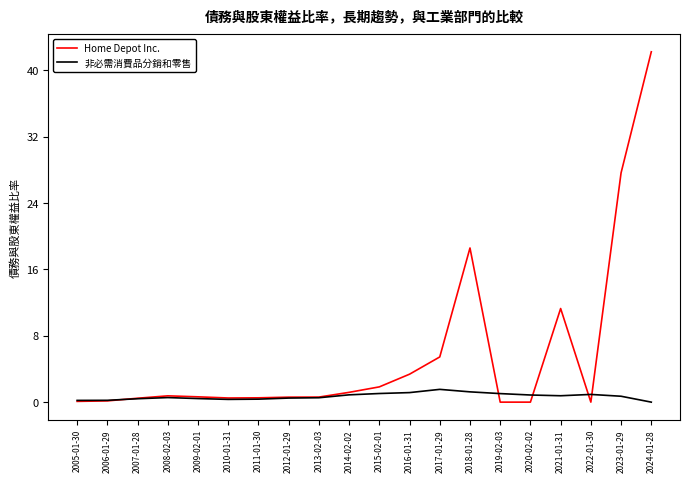

In 非必需消費品分銷和零售, how many points are lower than both neighbors (excluding endpoints)?

2